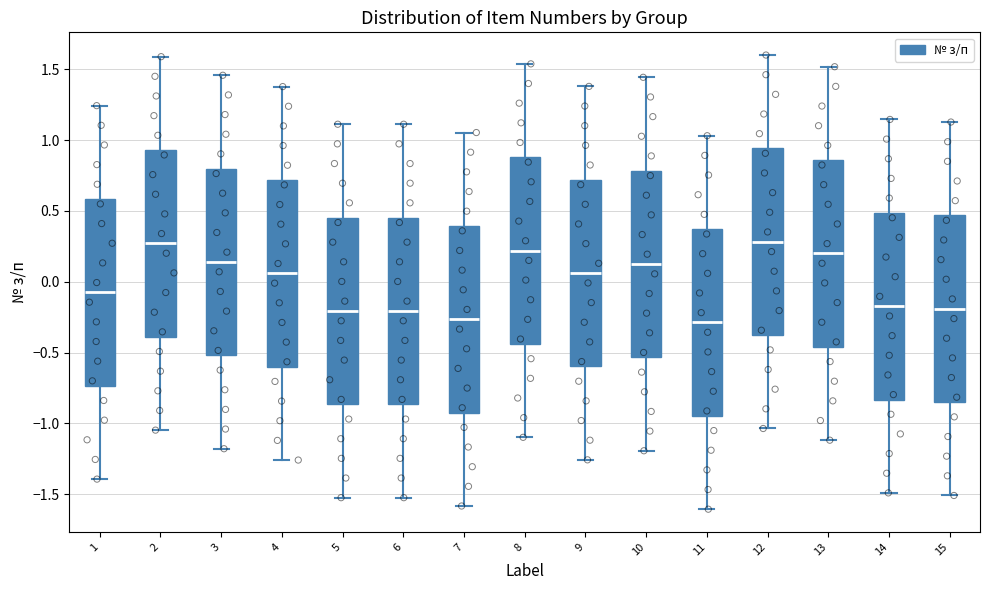

Reading left to right, read every box against the y-axis: the position of its median line, the range the box covers, and the ends of its whiskers. The values are not printed on the chart, so give them approximately, as read against the axis.

1: median -0.10, box -0.75 to 0.60, whiskers -1.40 to 1.25
2: median 0.25, box -0.40 to 0.95, whiskers -1.05 to 1.60
3: median 0.15, box -0.50 to 0.80, whiskers -1.20 to 1.45
4: median 0.05, box -0.60 to 0.70, whiskers -1.25 to 1.40
5: median -0.20, box -0.85 to 0.45, whiskers -1.50 to 1.10
6: median -0.20, box -0.85 to 0.45, whiskers -1.50 to 1.10
7: median -0.25, box -0.90 to 0.40, whiskers -1.60 to 1.05
8: median 0.20, box -0.45 to 0.90, whiskers -1.10 to 1.55
9: median 0.05, box -0.60 to 0.70, whiskers -1.25 to 1.40
10: median 0.10, box -0.55 to 0.80, whiskers -1.20 to 1.45
11: median -0.30, box -0.95 to 0.35, whiskers -1.60 to 1.05
12: median 0.30, box -0.40 to 0.95, whiskers -1.05 to 1.60
13: median 0.20, box -0.45 to 0.85, whiskers -1.10 to 1.50
14: median -0.15, box -0.85 to 0.50, whiskers -1.50 to 1.15
15: median -0.20, box -0.85 to 0.45, whiskers -1.50 to 1.15